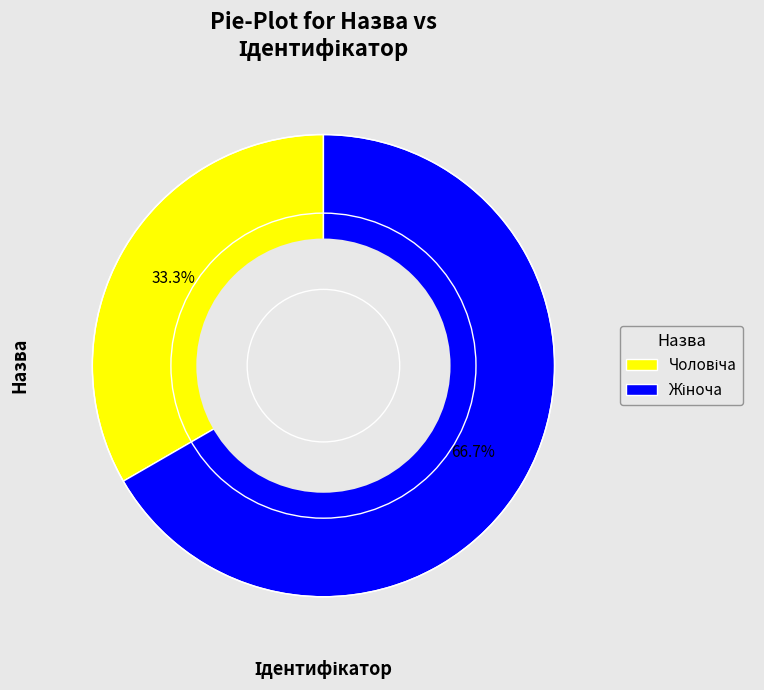

Count the number of slices in the pie.

2